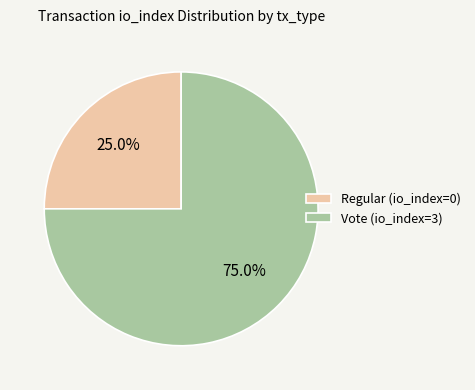

Count the number of slices in the pie.

2